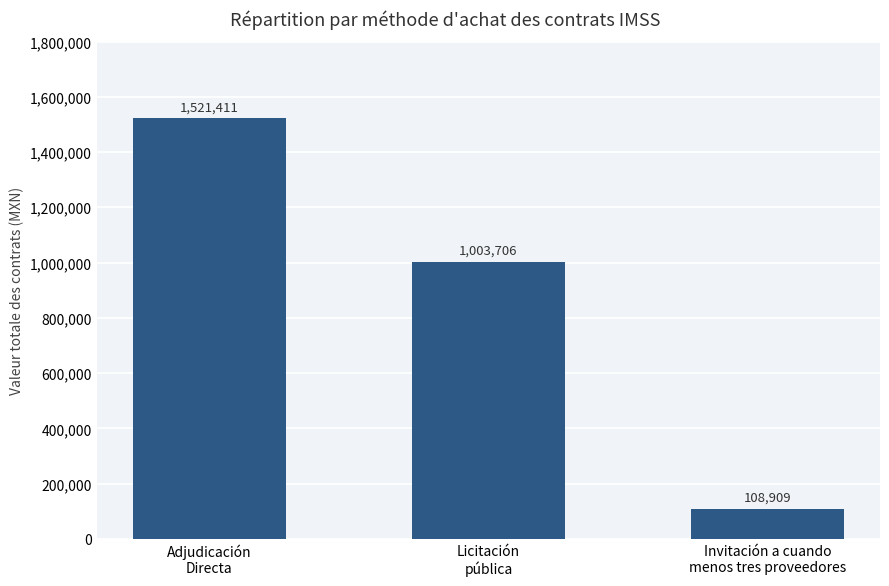

What is the sum of the values at Adjudicación
Directa and Licitación
pública?

2525118.4